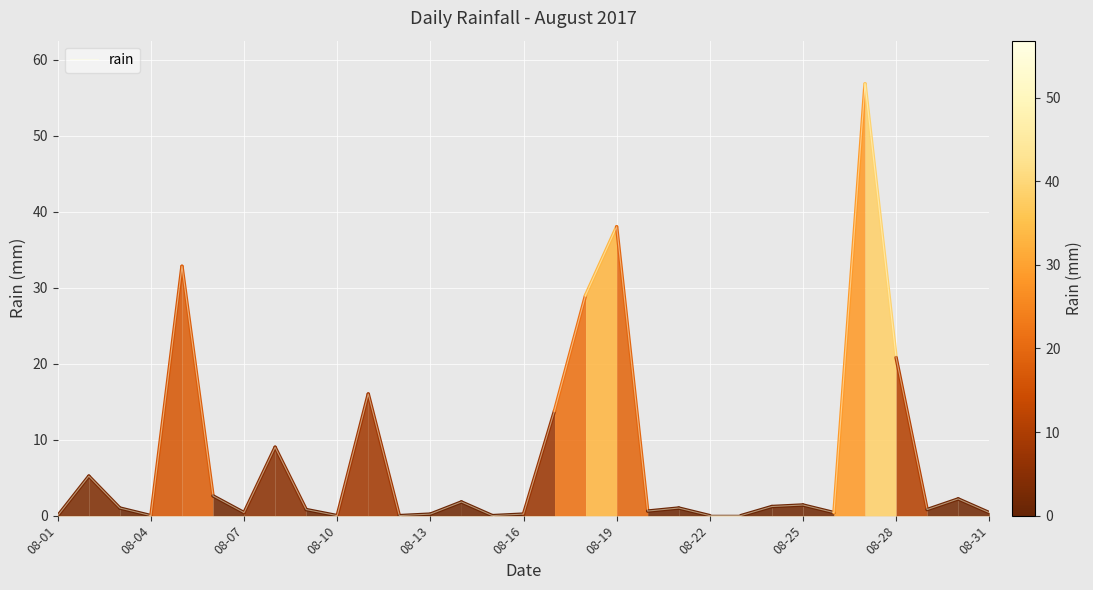

What is the greatest value displayed?

56.8